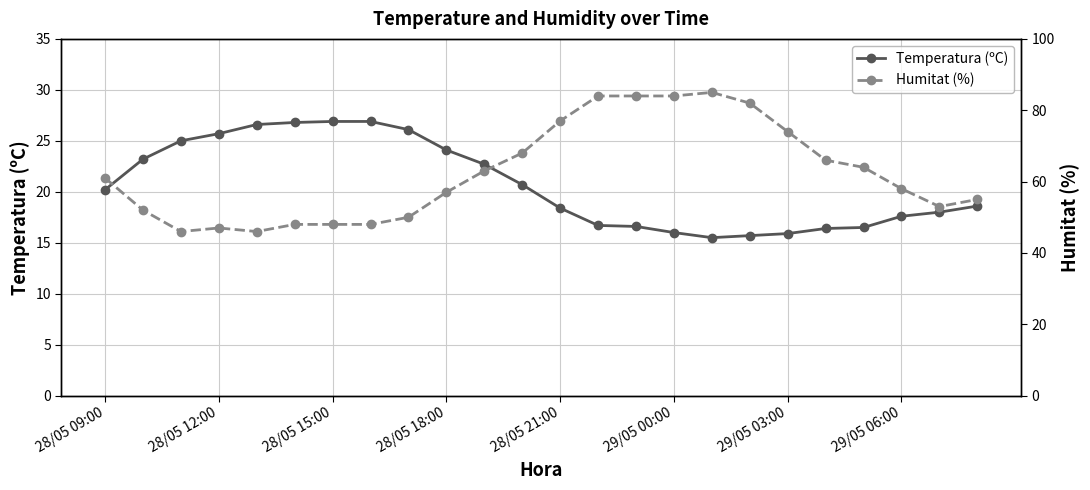

What is the greatest value displayed?

85.0